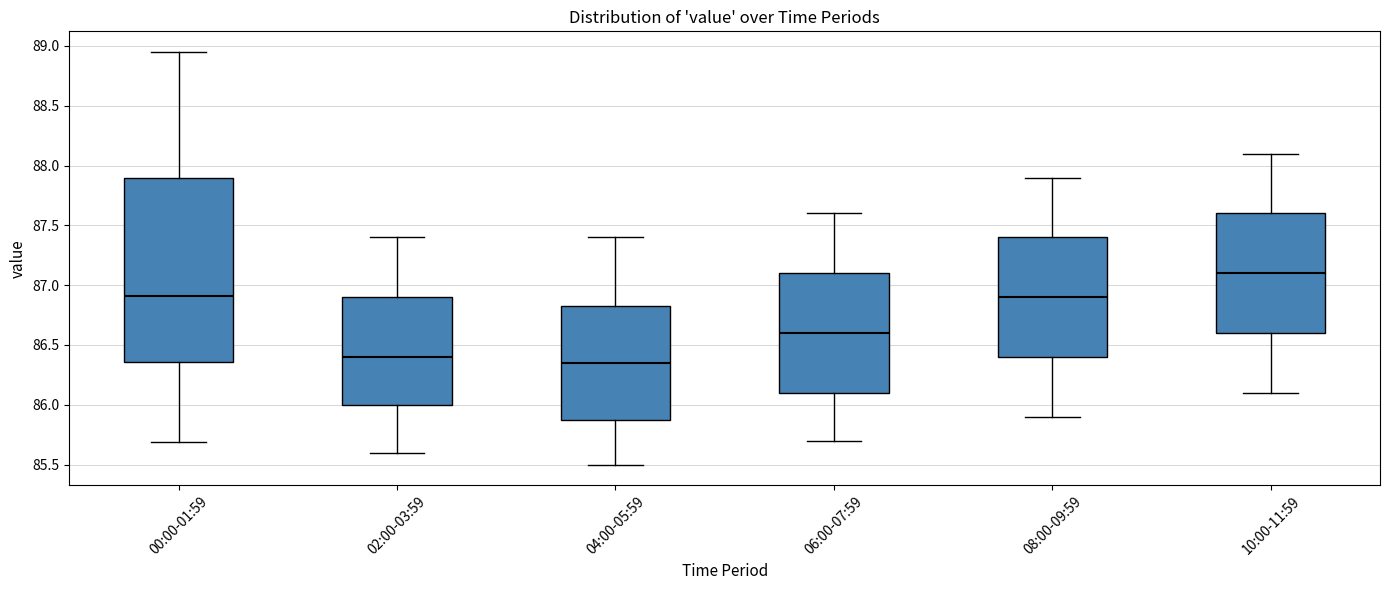

Where does the lower whisker of the box for 06:00-07:59 end on the y-axis? The values are not printed on the chart, so give them approximately, as read against the axis.

85.70